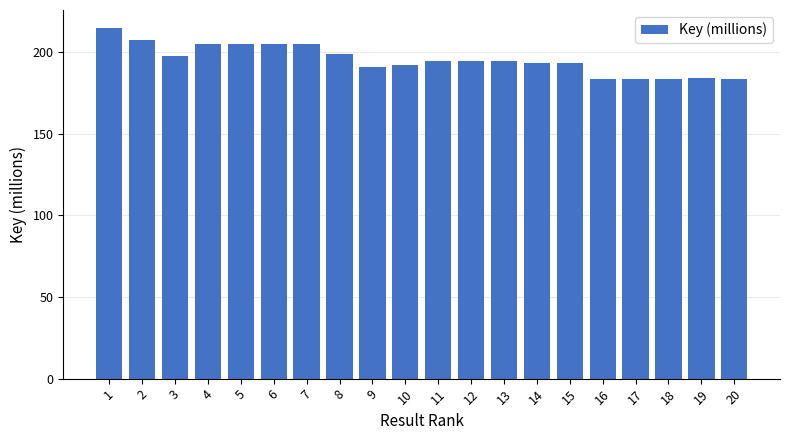

The chart shows a value of 204.9 at 7. True or false?

True